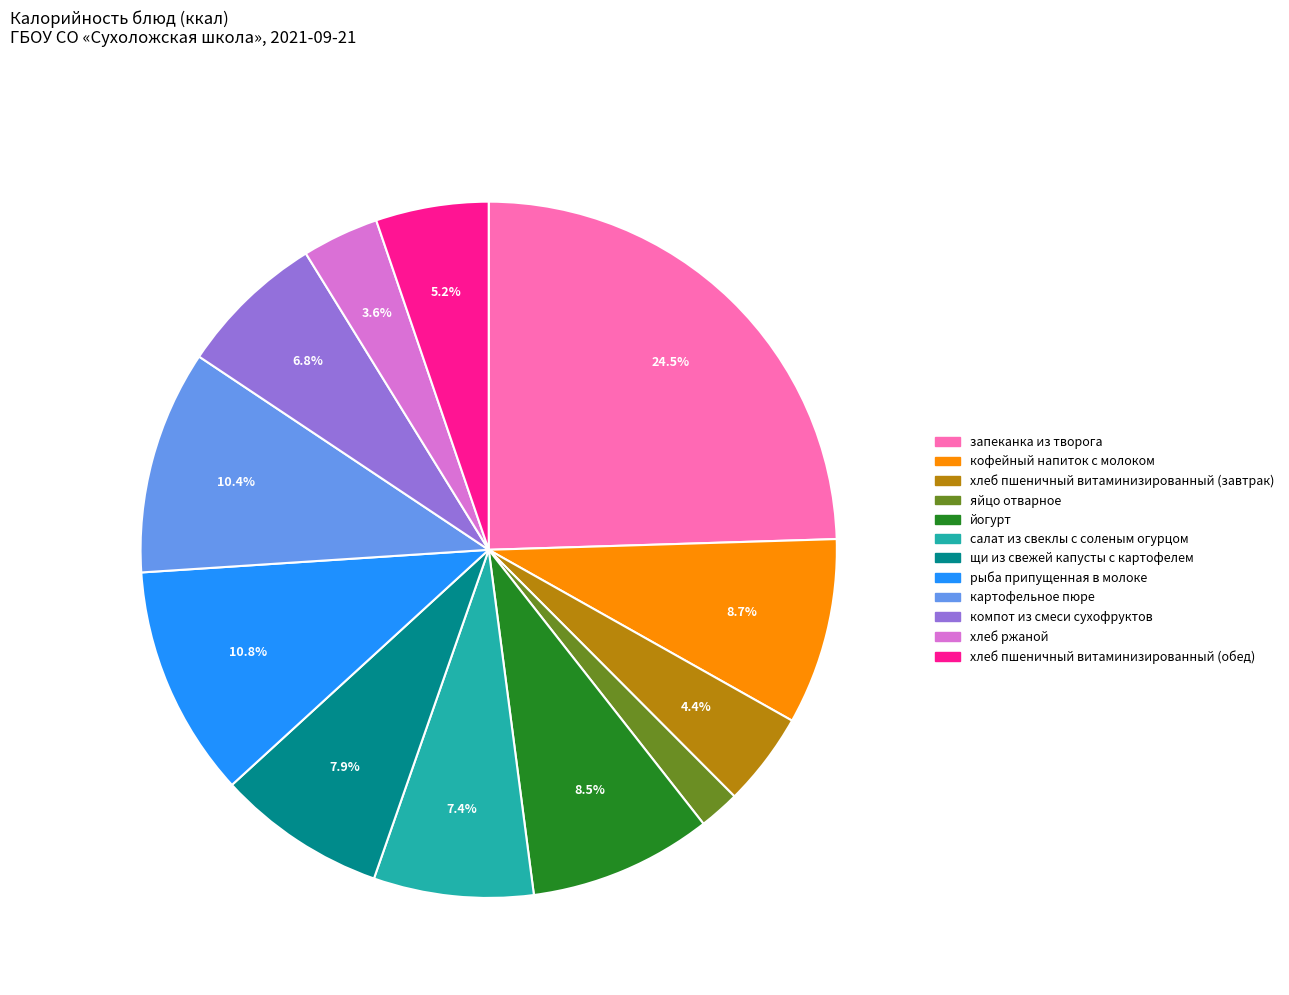

Is it true that салат из свеклы с соленым огурцом is 7% of the pie?

True